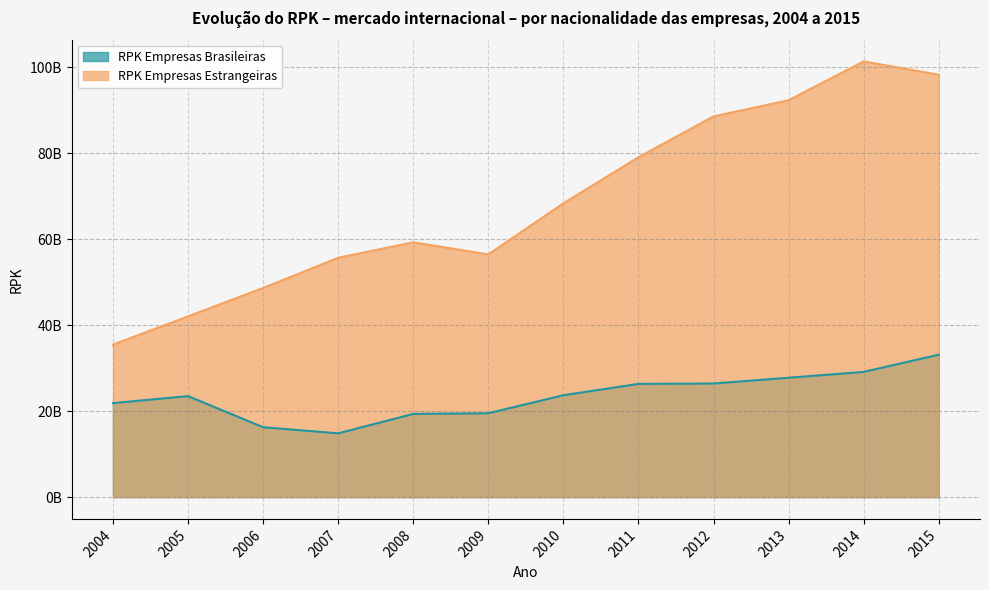

What is the greatest value displayed?

101405463759